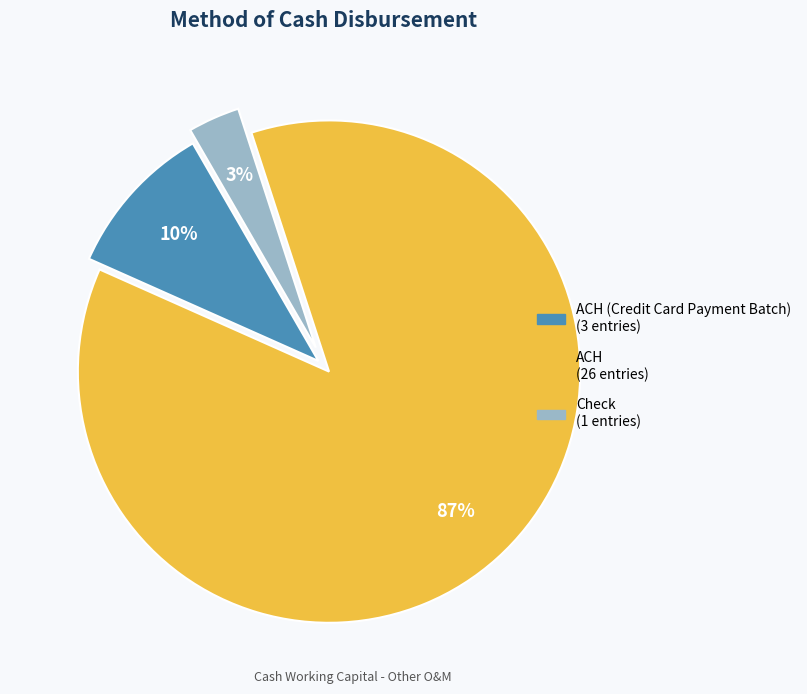

To the nearest percent, what is the average slice percentage?

33%